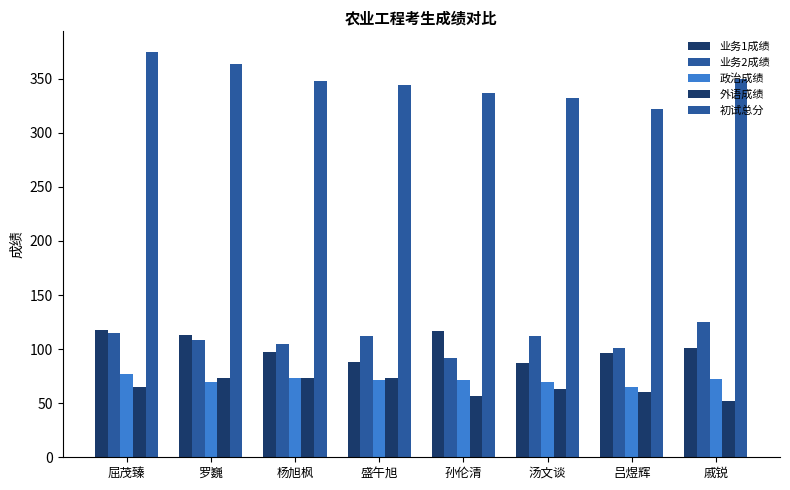

What is the sum of the 初试总分 values at 杨旭枫 and 戚锐?

698